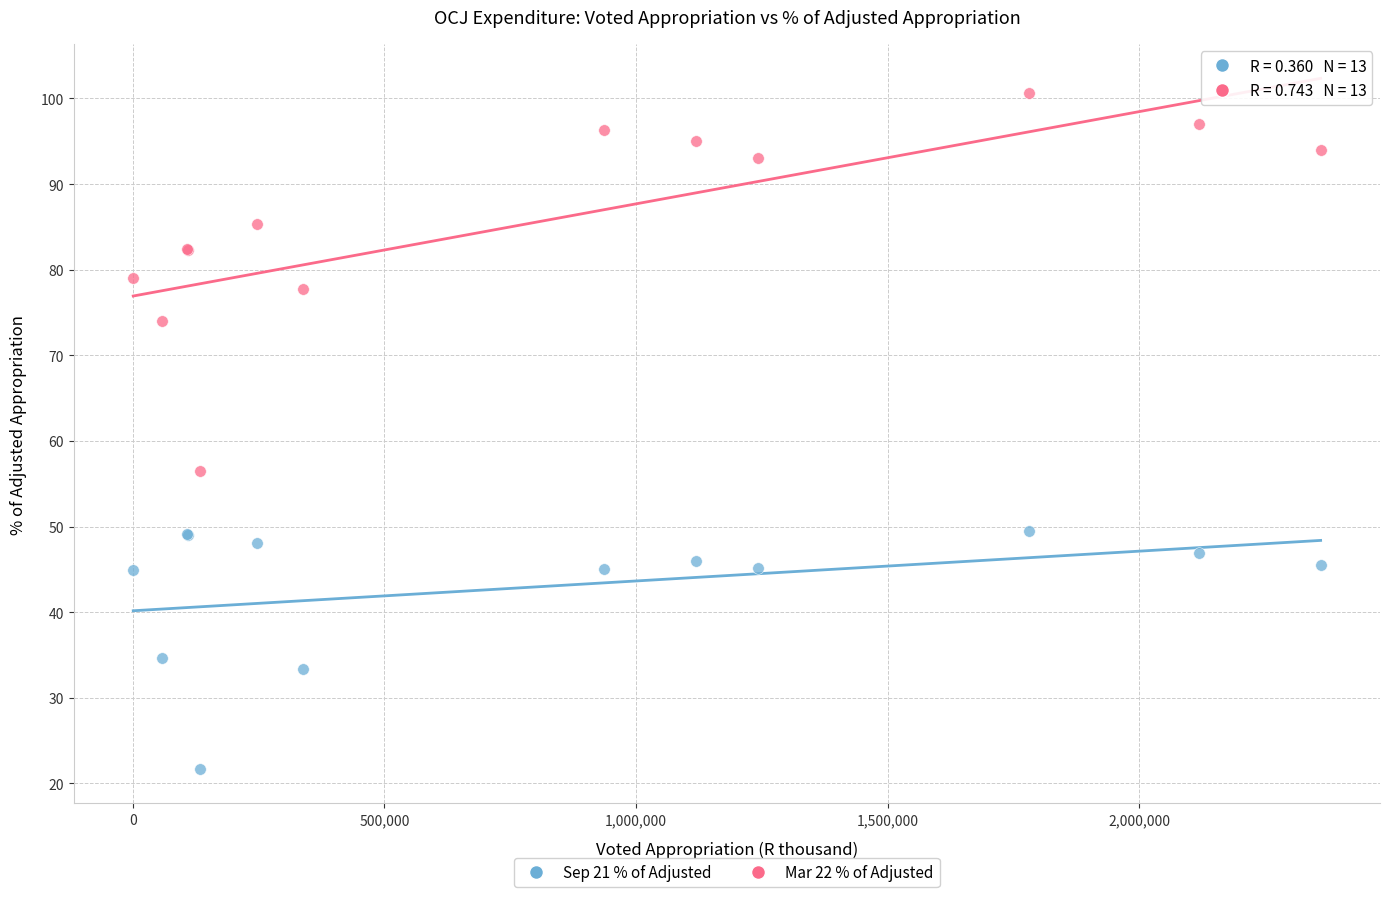

Across all series, what Y value is closest to 61?

56.5